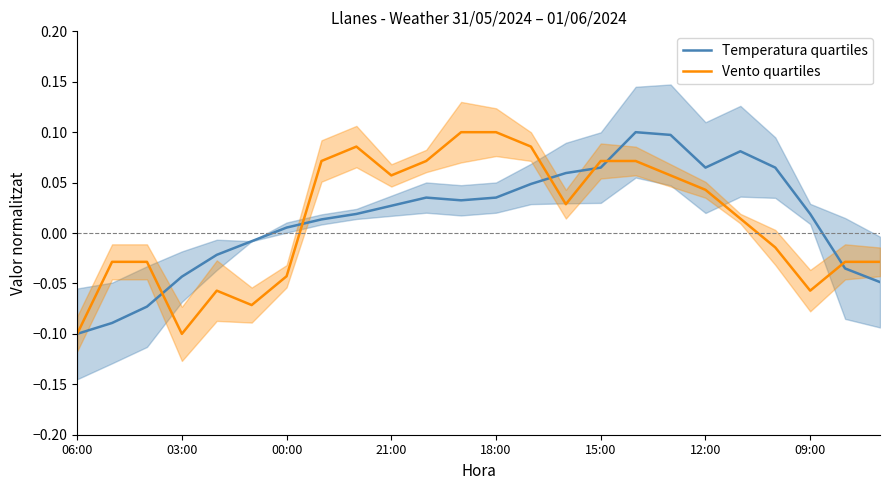

Is the value of Temperatura quartiles at 09:00 greater than the value of Vento quartiles at 06:00?

Yes